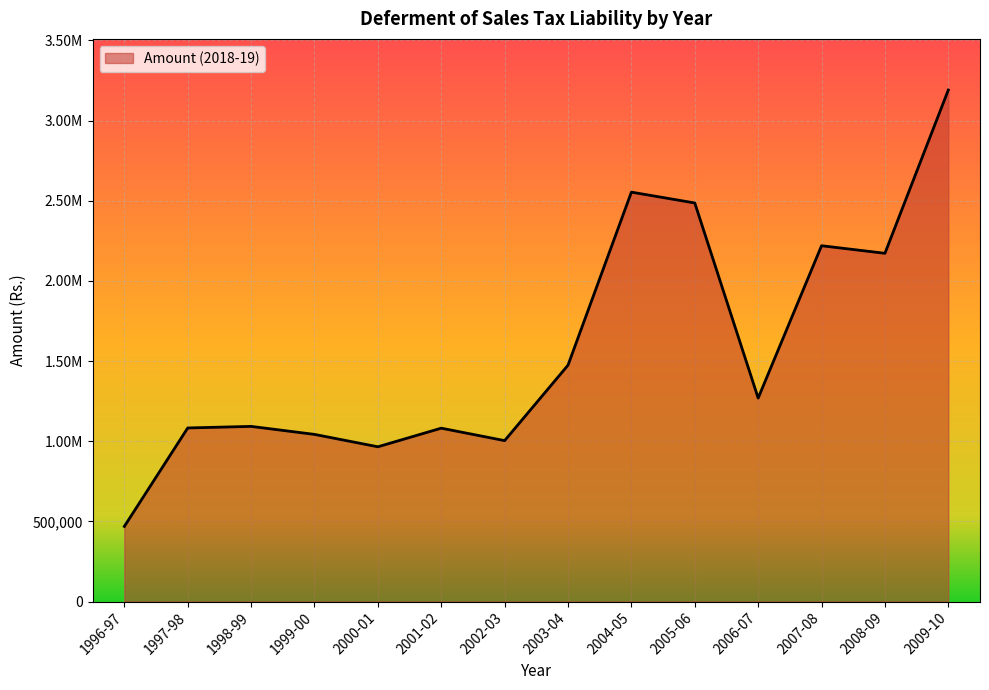

What is the approximate value at 2000-01?

965380.6